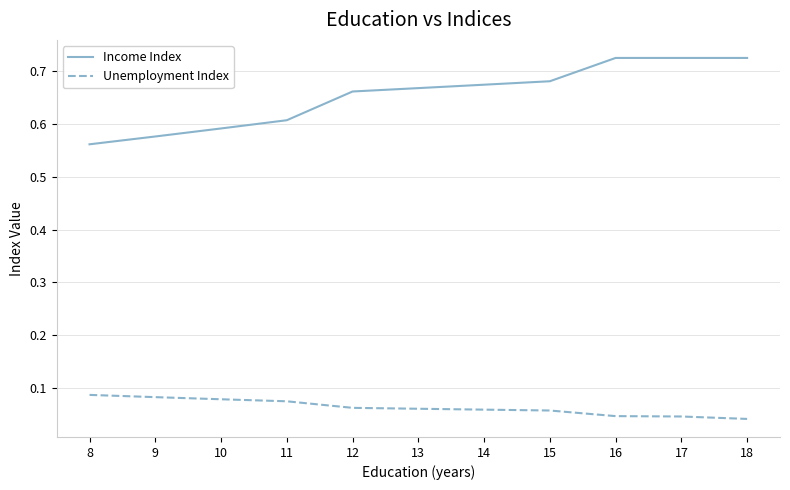

The value of Income Index at 15 is 0.3. True or false?

False